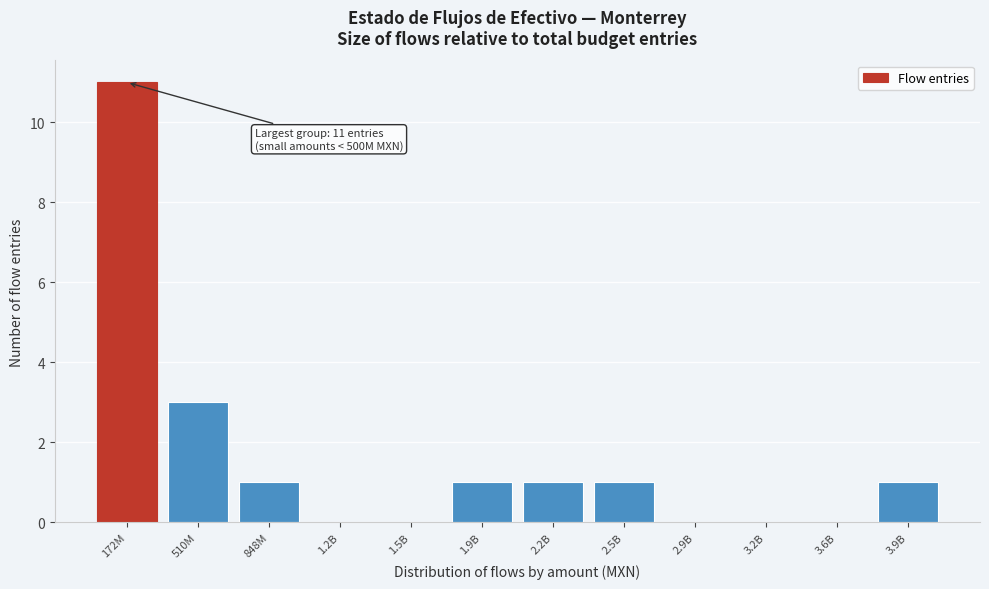

Reading left to right, what are all the values shown in this chart?

172M=11	510M=3	848M=1	1.2B=0	1.5B=0	1.9B=1	2.2B=1	2.5B=1	2.9B=0	3.2B=0	3.6B=0	3.9B=1